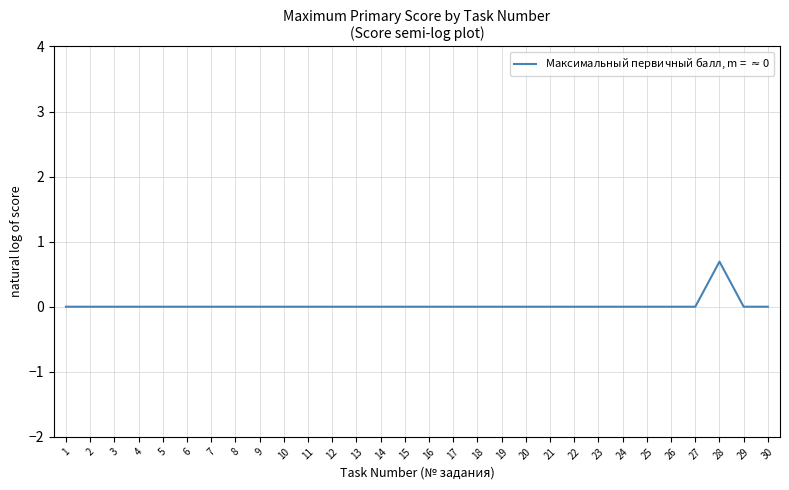

What is the sum of all values?

0.7